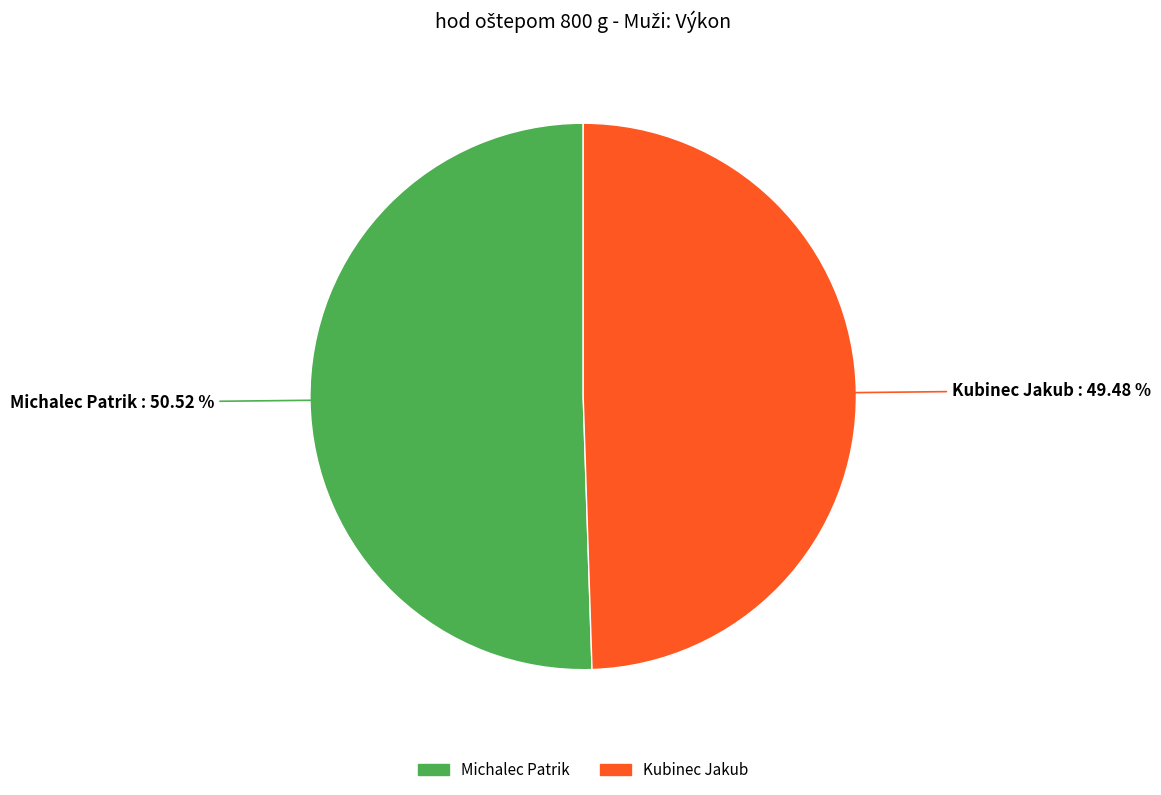

How many segments does this pie chart have?

2